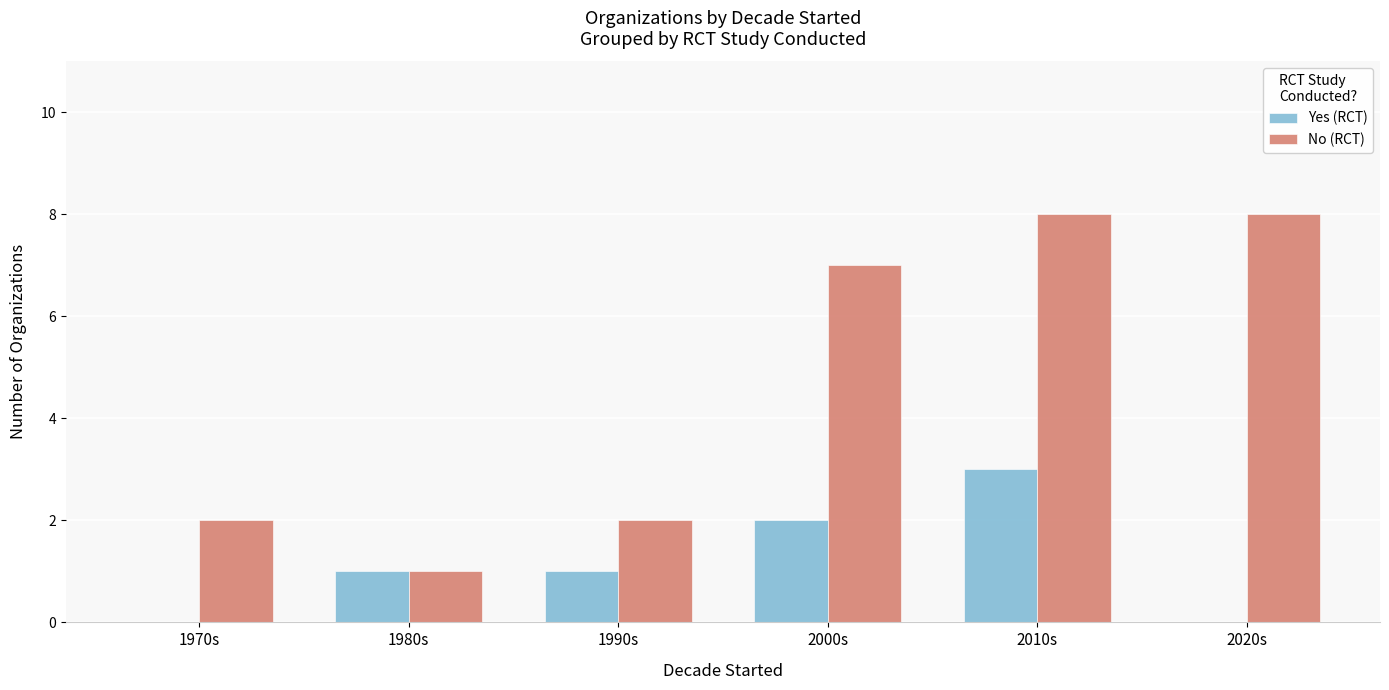

The value of No (RCT) at 2010s is 8. True or false?

True